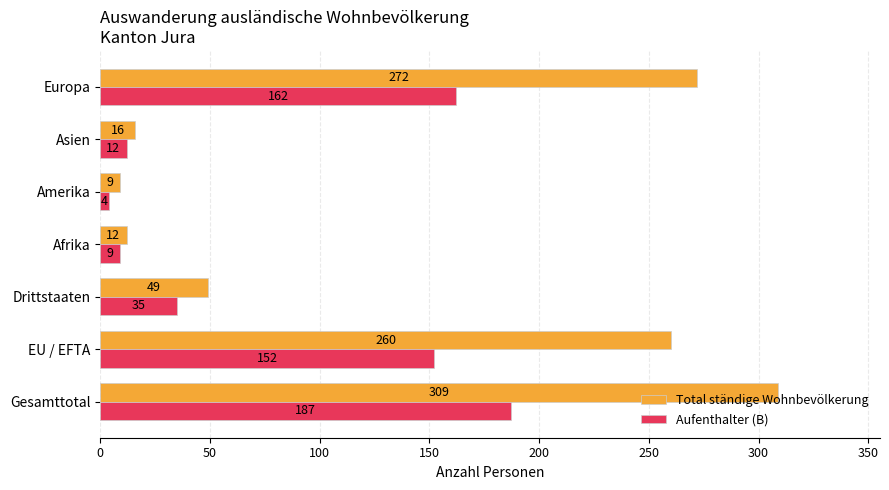

True or false: Total ständige Wohnbevölkerung has a value of 179 at Gesamttotal.

False